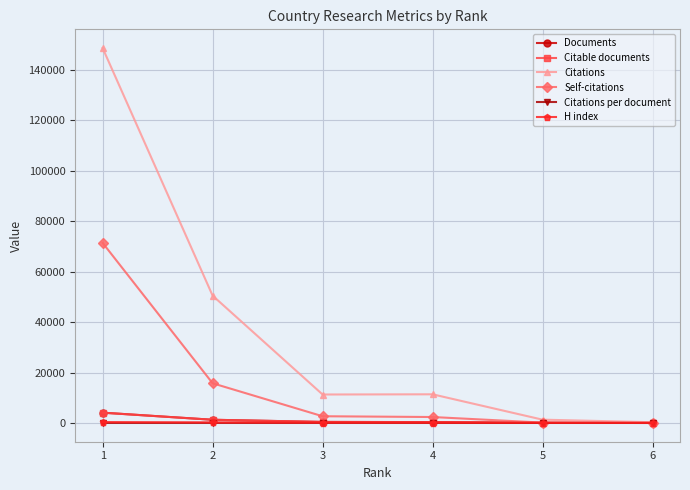

The Citations series shows 50471.0 at 2. True or false?

True